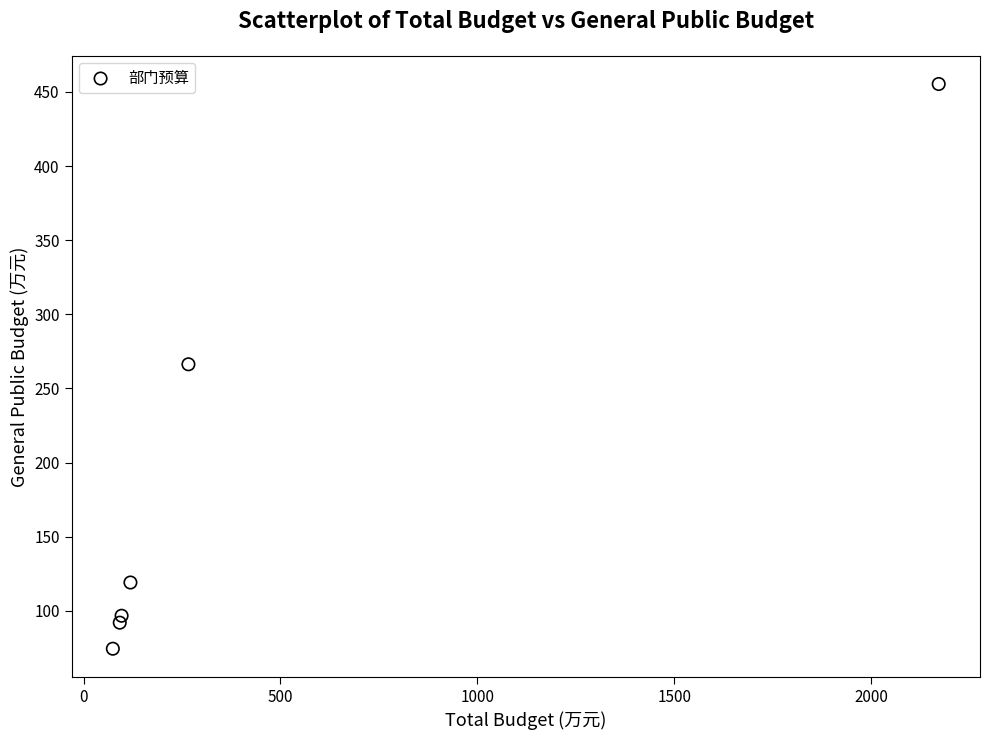

What is the average Y value?

183.9